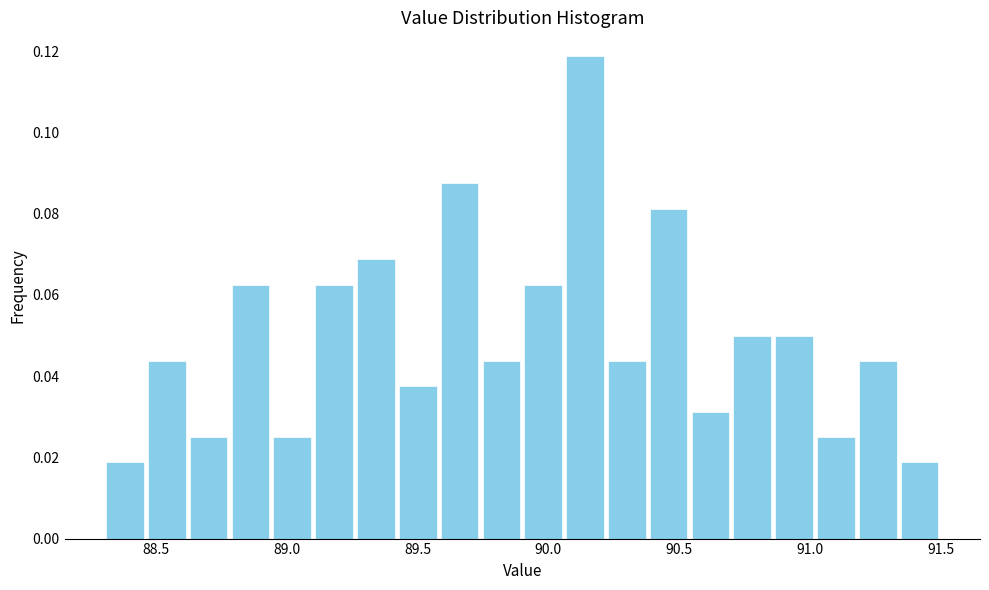

Read against the x-axis, roughly where is the centre of the tallest bar?

90.15